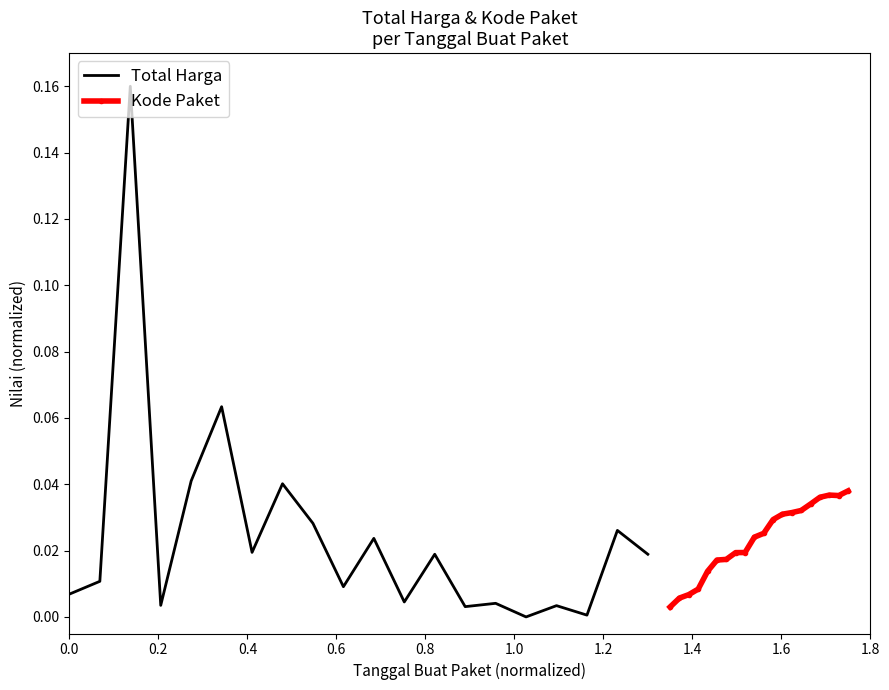

At which category does Kode Paket reach its first local peak?

17